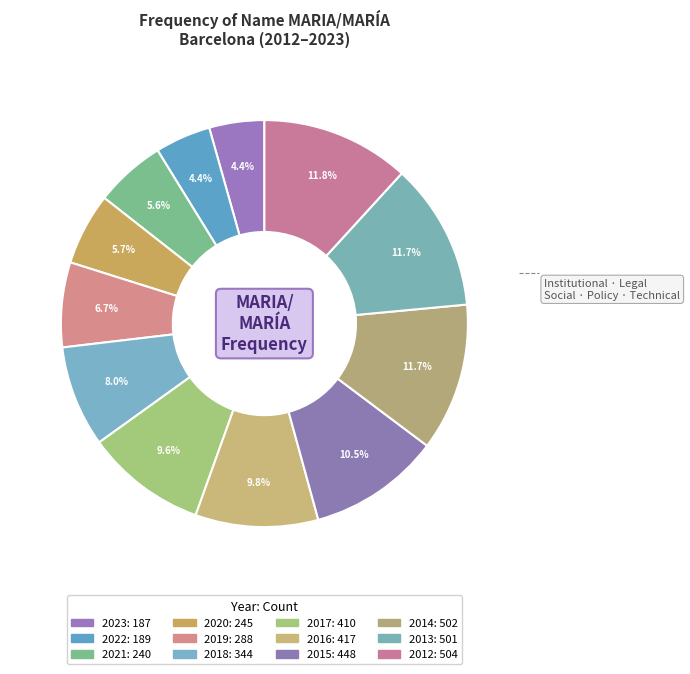

How many segments does this pie chart have?

12